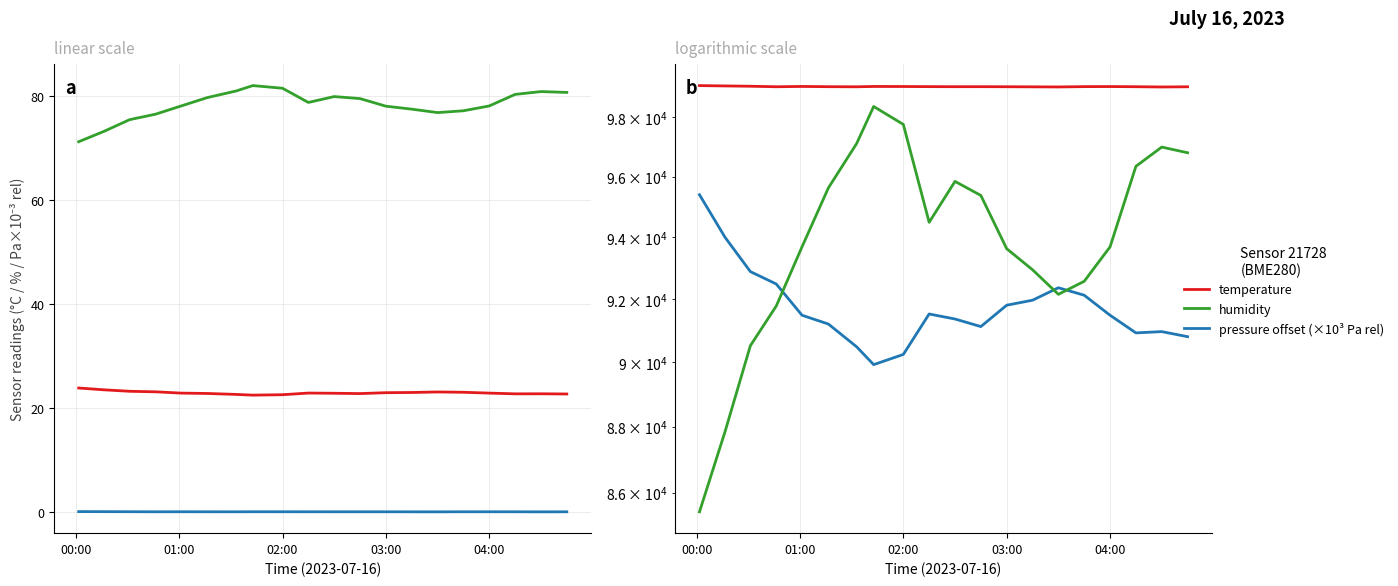

What position from the right is 00:00?

20